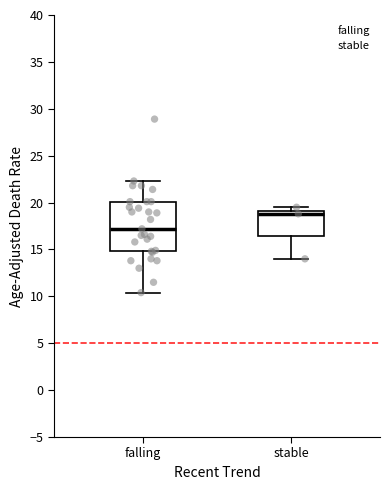

Reading left to right, transcribe this box plot: for each box, give where its median line is, the range the box spans, and where its two whiskers end, as read against the y-axis. The values are not printed on the chart, so give them approximately, as read against the axis.

falling: median 17.0, box 15.0 to 20.0, whiskers 10.5 to 22.5
stable: median 19.0 (just below the box's upper edge), box 16.5 to 19.0, whiskers 14.0 to 19.5